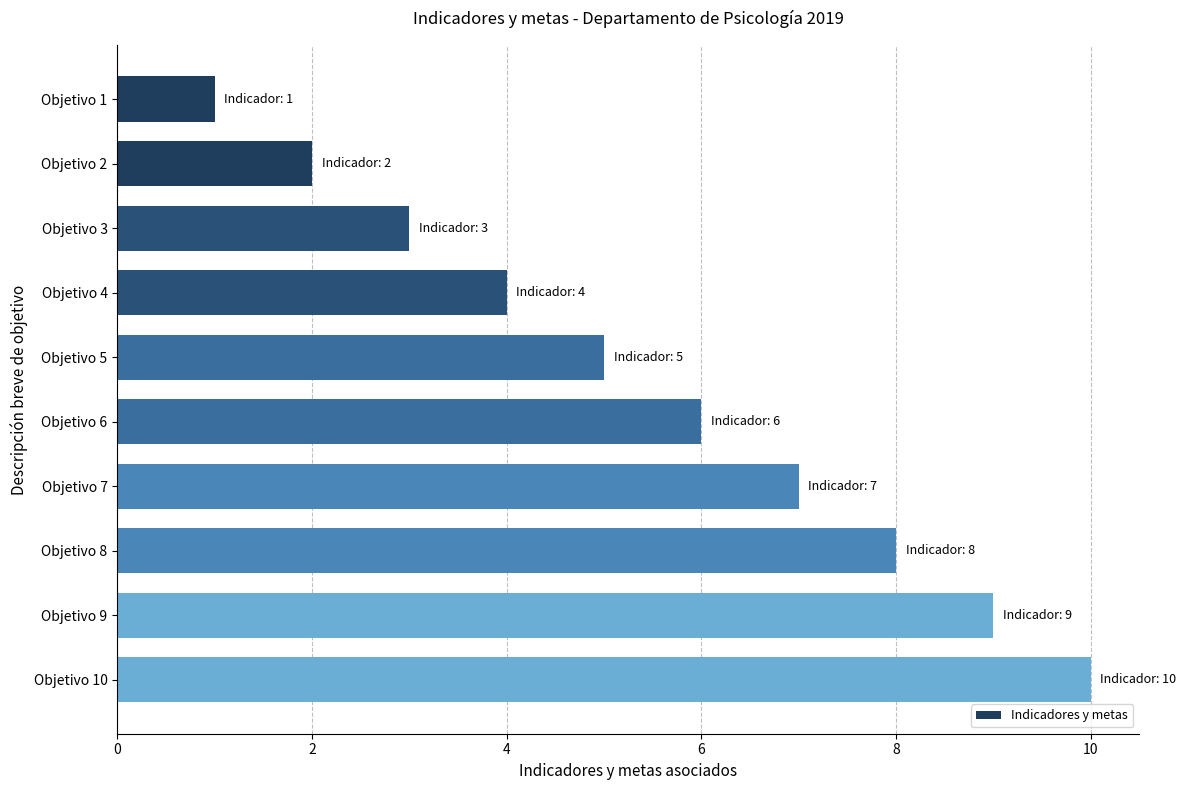

Where is the data nearest to the value 5?

Objetivo 5